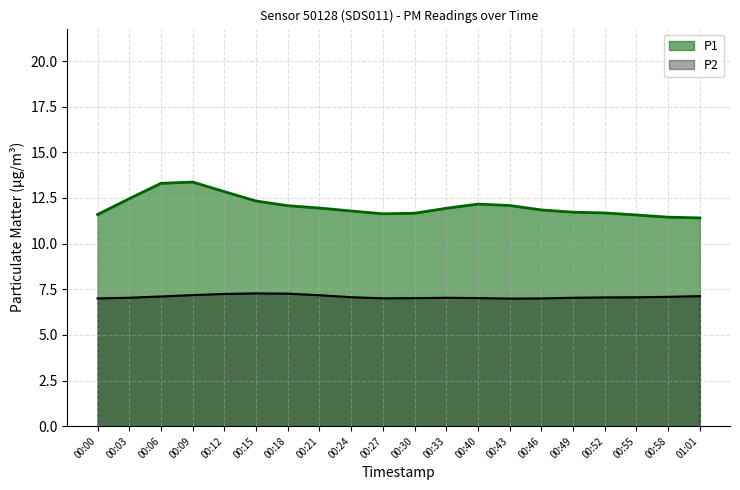

What is the sum of the P2 values at 01:01 and 00:58?

14.2